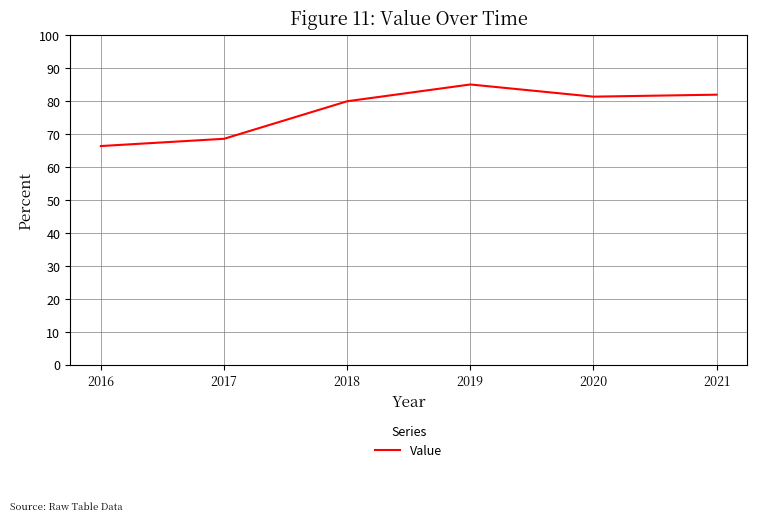

Is it true that the value at 2019 is 21.1?

False